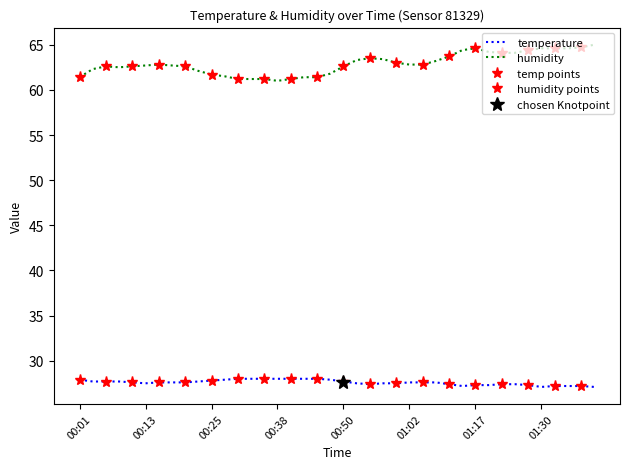

Where is humidity nearest to the value 63?

01:00